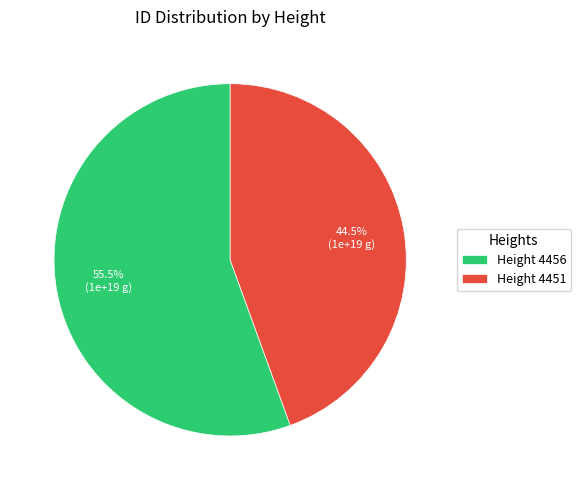

Rank the categories by value from lowest to highest.

Height 4451, Height 4456